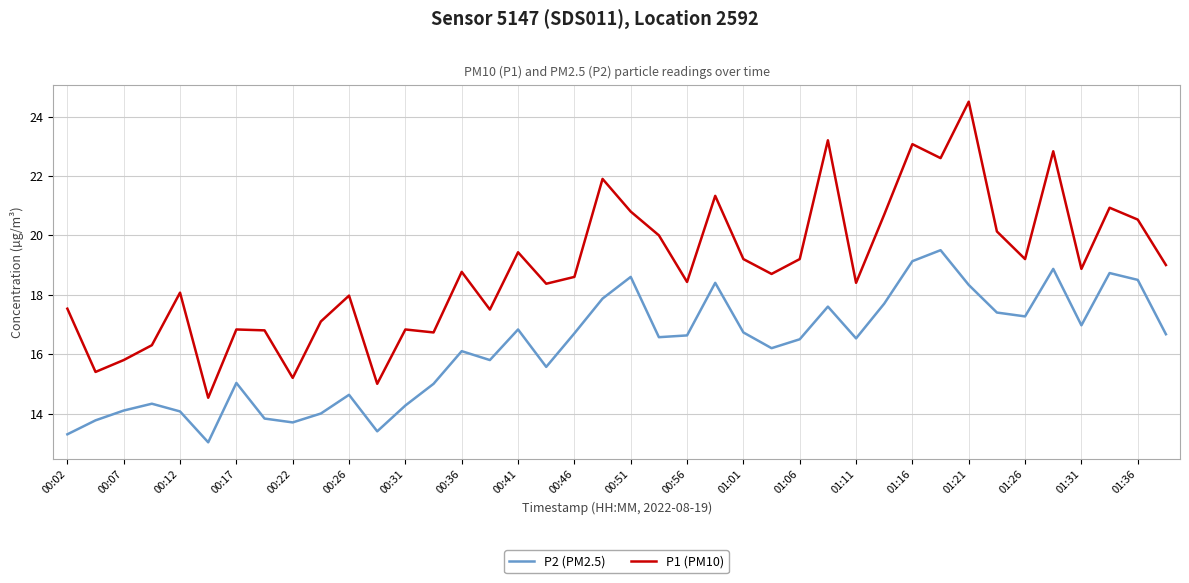

List the series in order of their overall mean, highest first.

P1 (PM10), P2 (PM2.5)